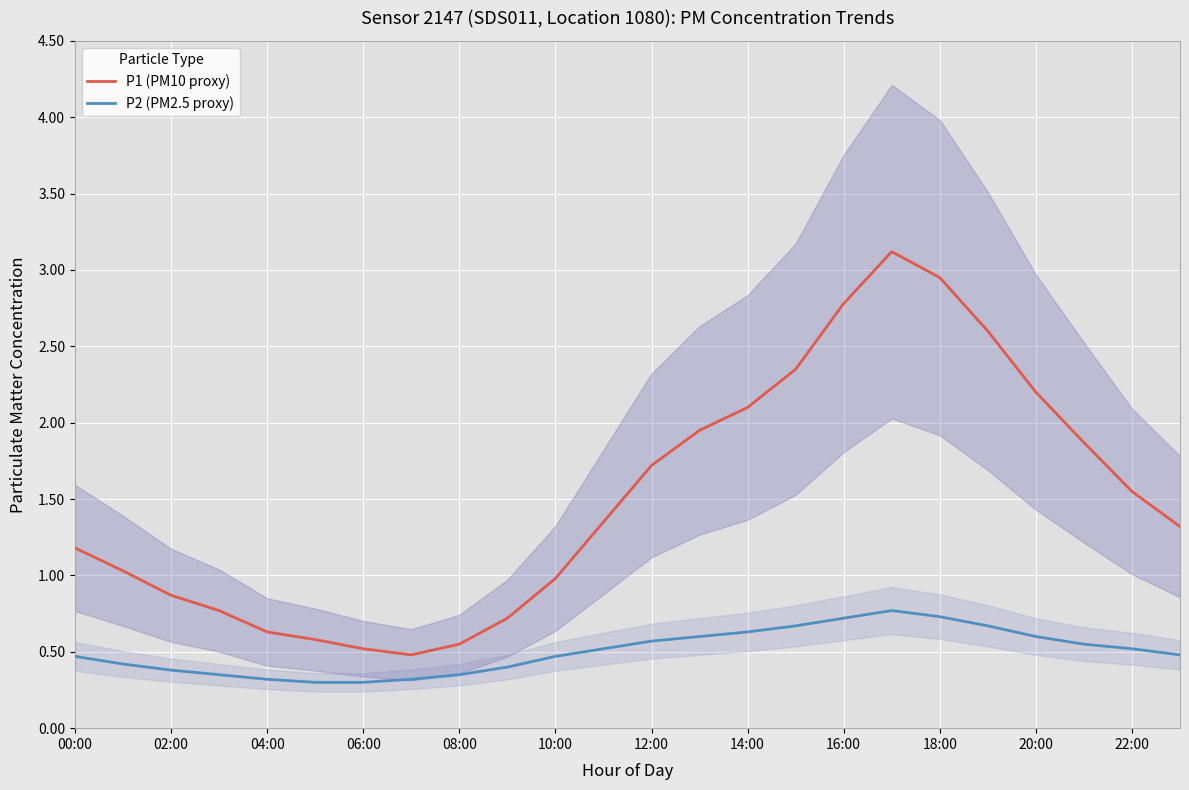

What is the average value of the P1 (PM10 proxy) series?

1.5